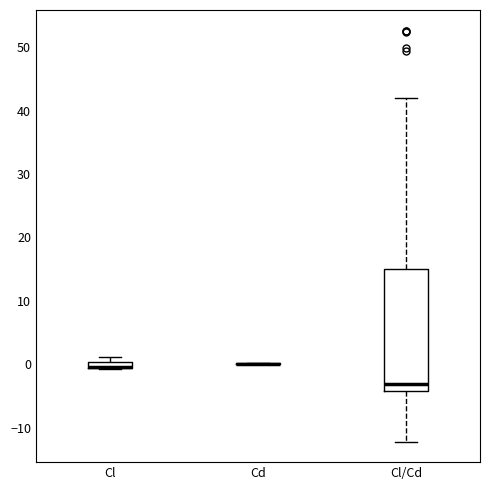

Where is the upper edge of the box for Cl on the y-axis? The values are not printed on the chart, so give them approximately, as read against the axis.

0